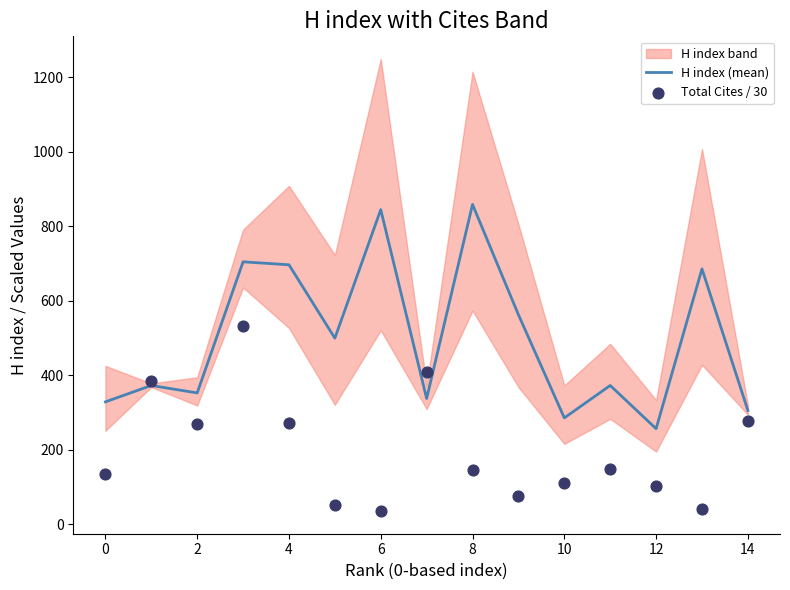

What is the minimum value for H index (mean)?

256